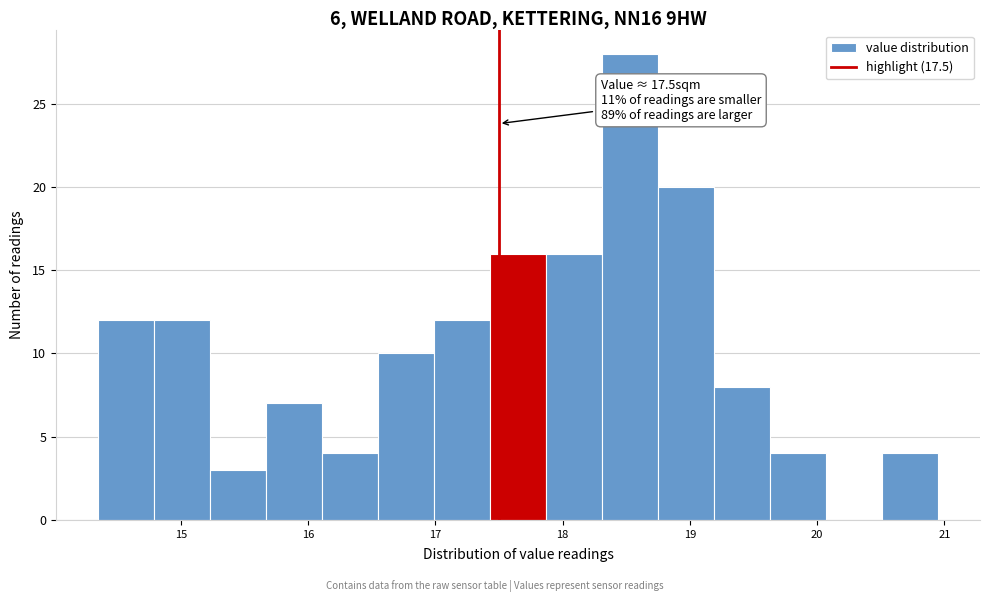

Which range on the x-axis has the tallest bar?

18.31 to 18.75